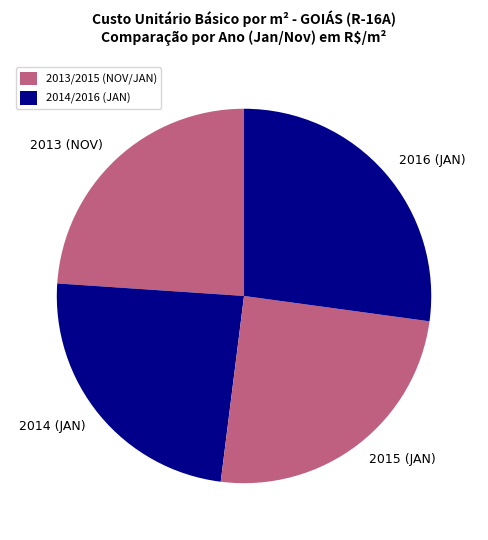

Combined, do 2014 (JAN) and 2015 (JAN) account for over 50%?

No